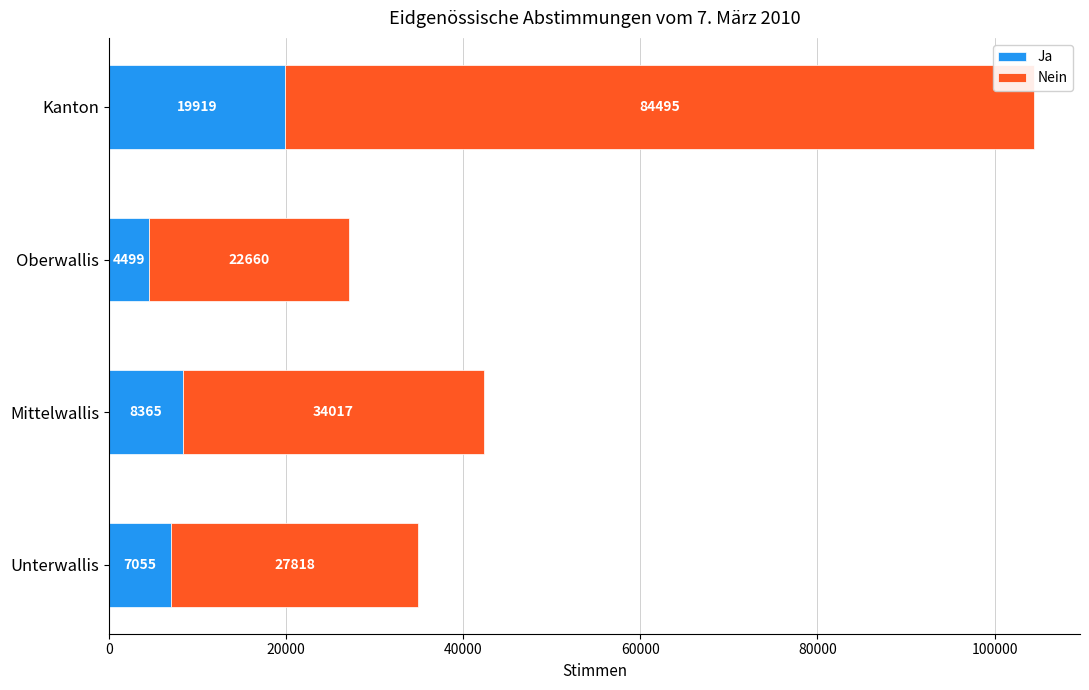

What is the maximum value for Ja?

19919